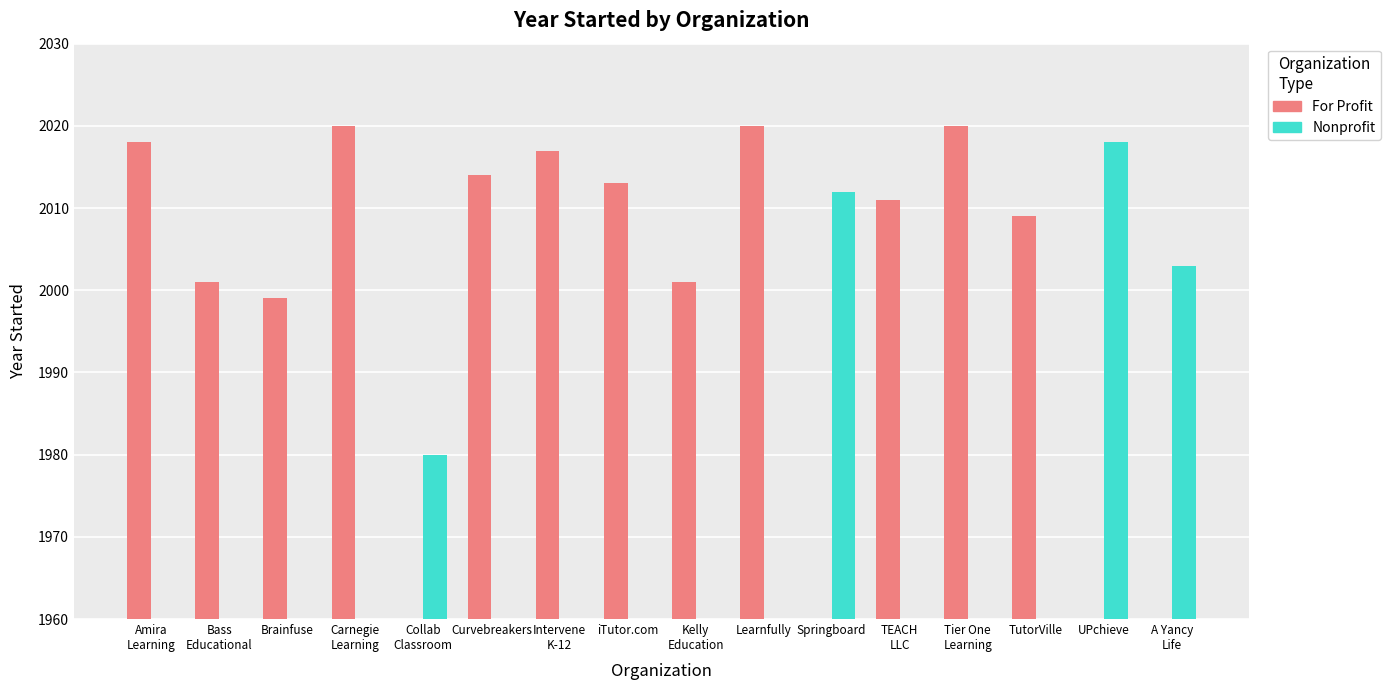

Does the chart contain any negative values?

No